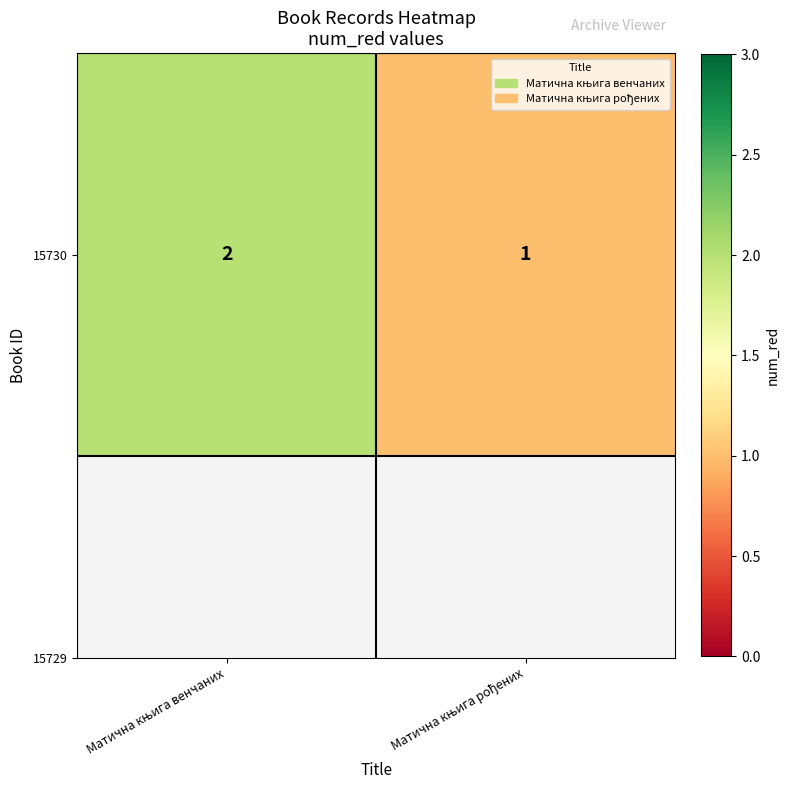

Rank the categories by value from highest to lowest.

Матична књига венчаних, Матична књига рођених